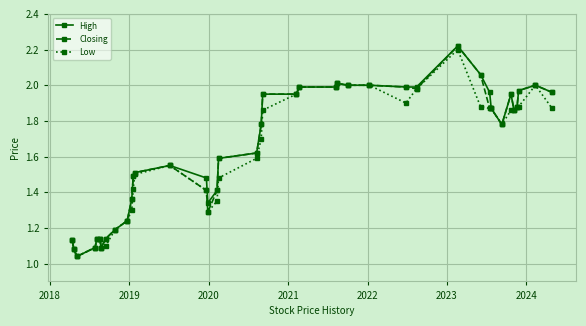

Does the chart have visible grid lines?

Yes